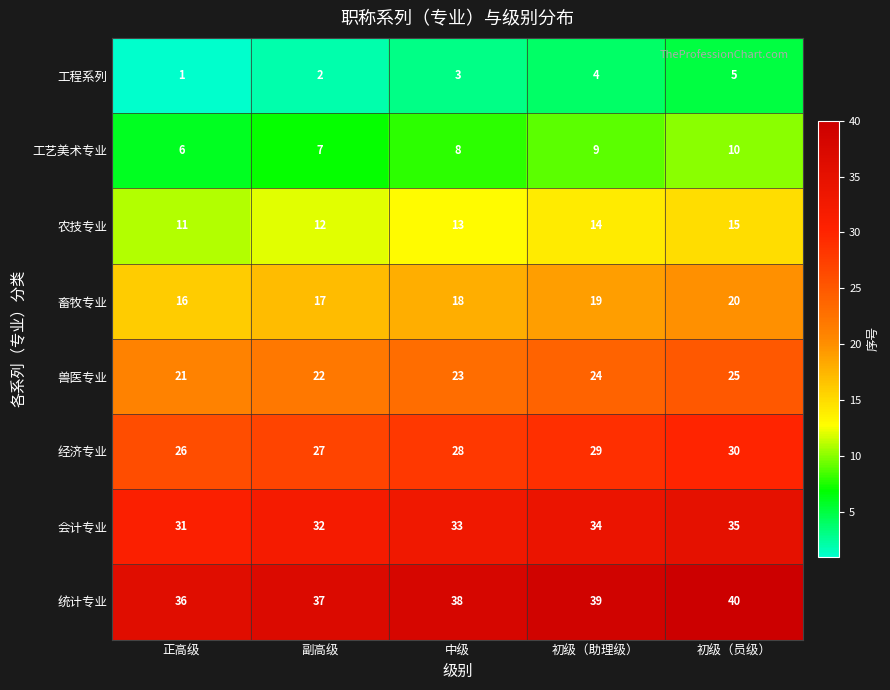

What is the average value of the 经济专业 series?

28